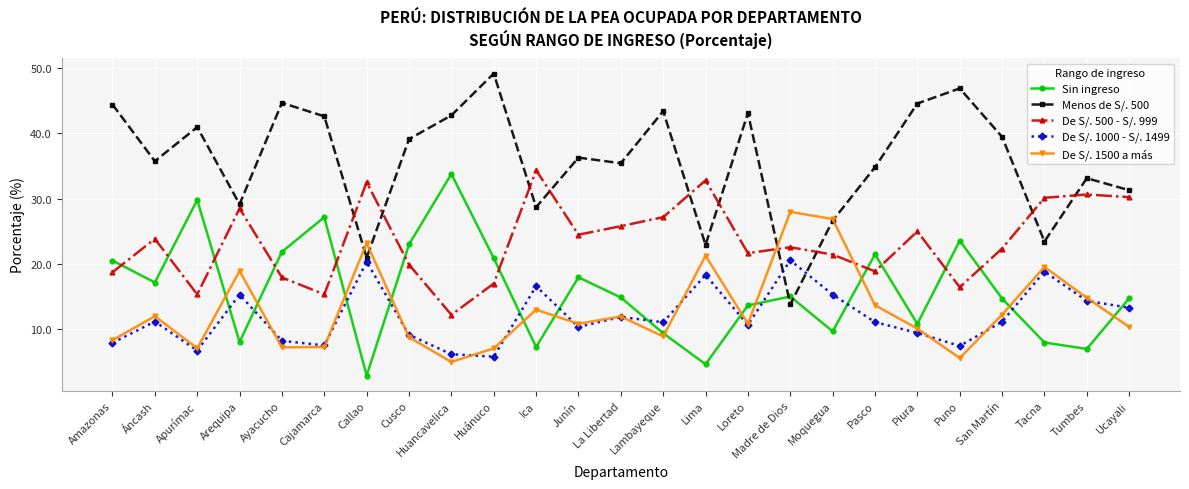

How many series are shown in this chart?

5